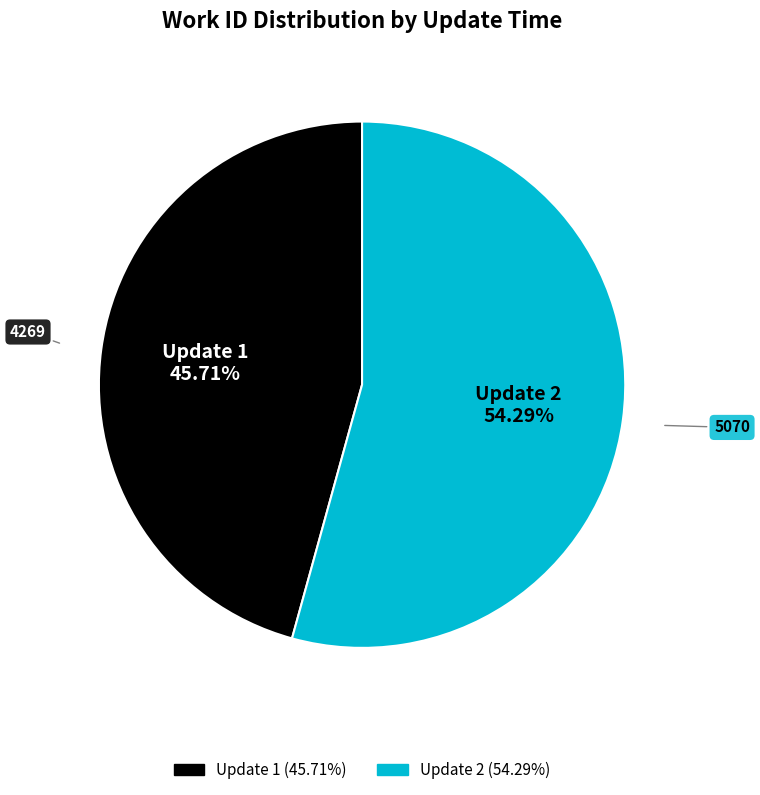

Is there a majority slice in this chart?

Yes